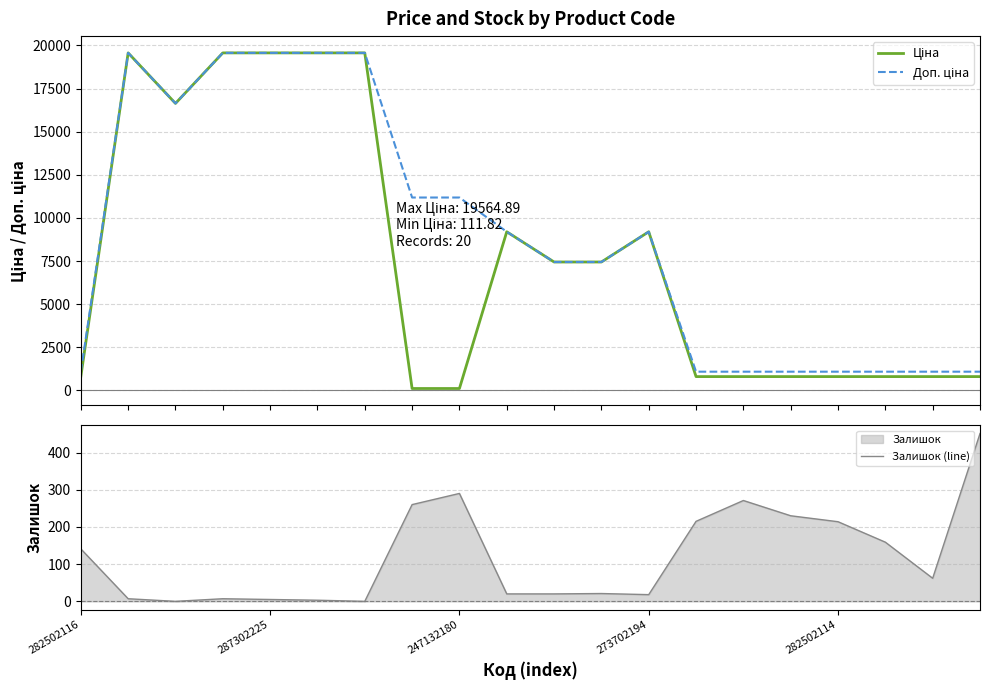

Which has a higher value, 13 or 19?

13